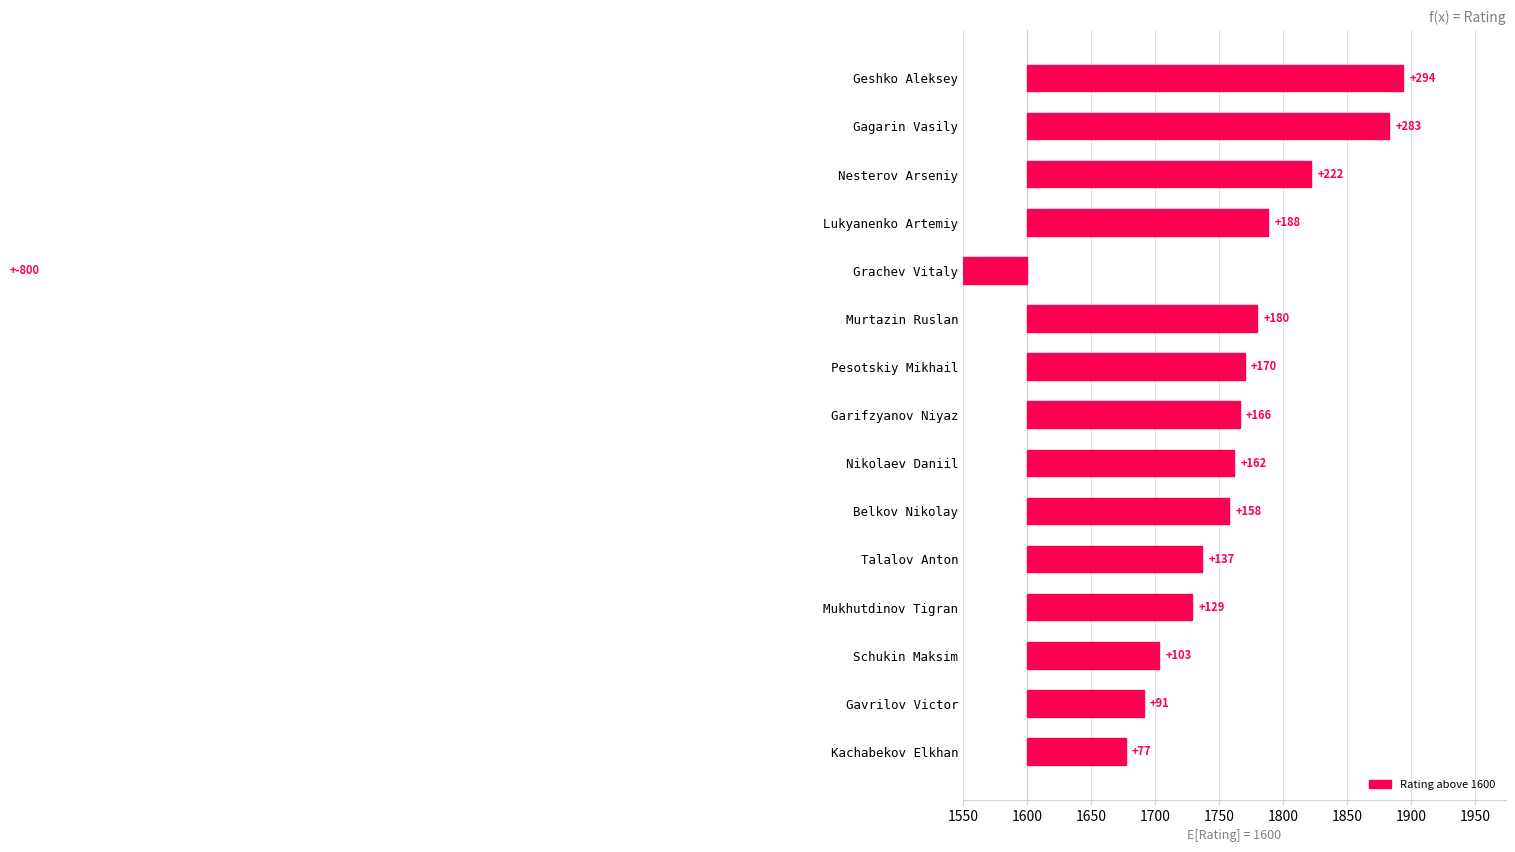

Count the number of data series in this chart.

1